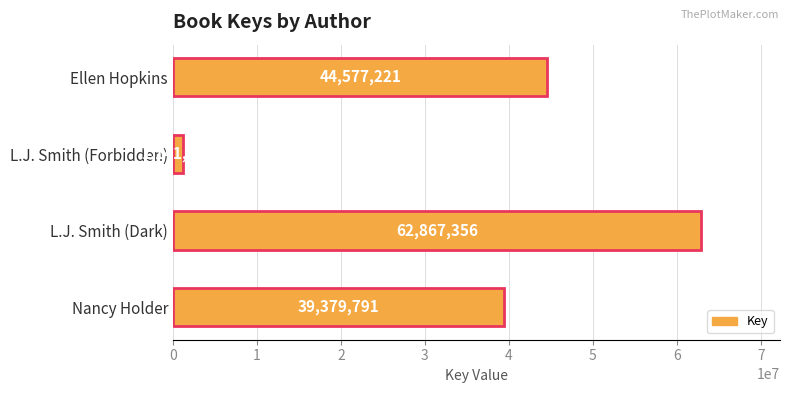

The value at L.J. Smith (Forbidden) is 1141444. True or false?

True